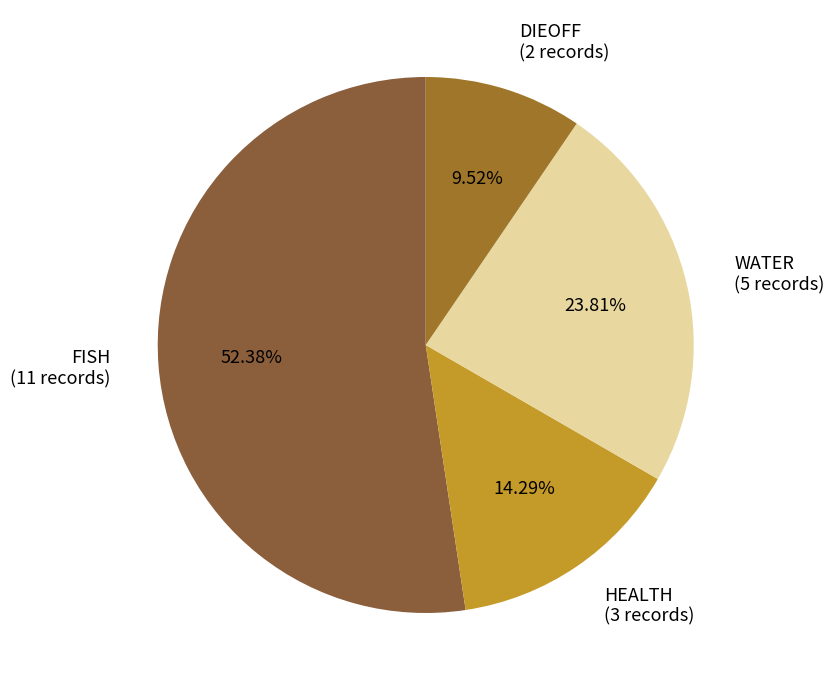

Between FISH and WATER, which is larger?

FISH